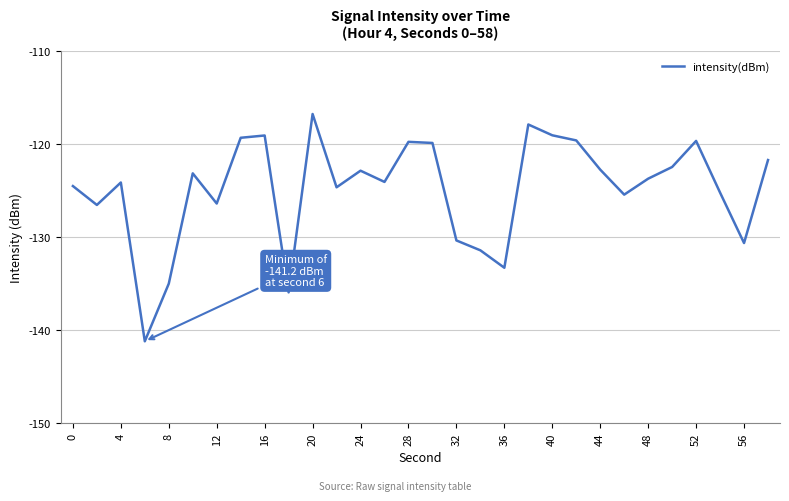

What is the difference between the maximum and minimum values?

24.4